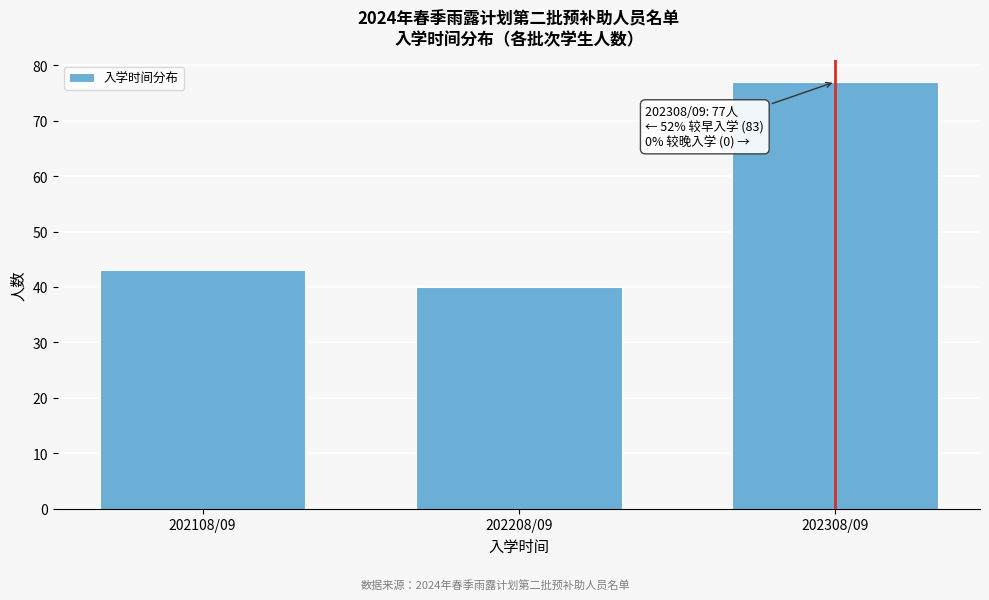

Reading left to right, transcribe all the data shown in this chart.

202108/09=43	202208/09=40	202308/09=77